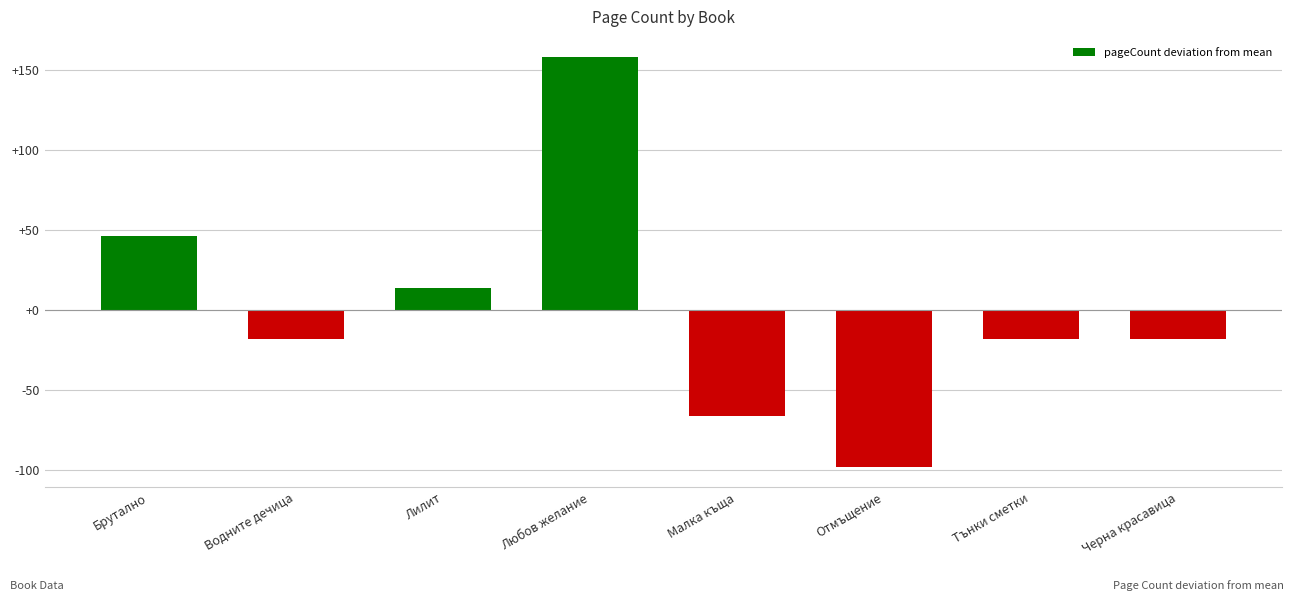

Reading left to right, transcribe all the data shown in this chart.

46	-18	14	158	-66	-98	-18	-18